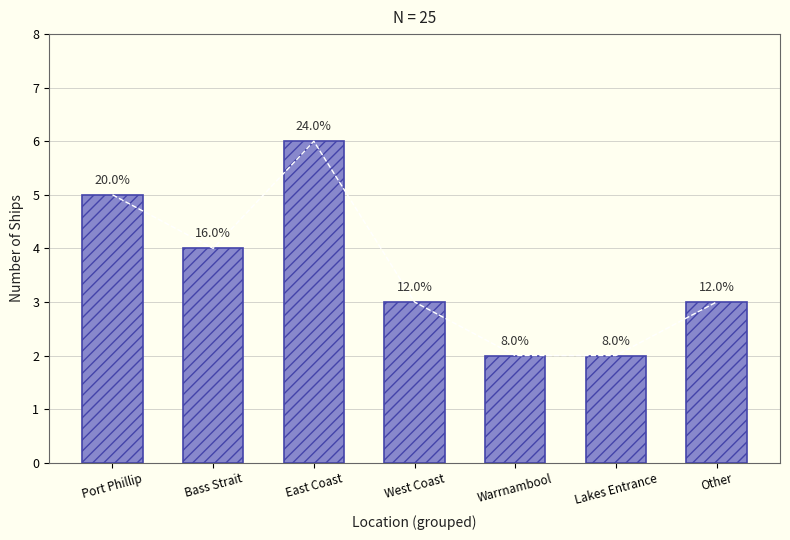

List the labels in order of value, smallest first.

Warrnambool, Lakes Entrance, West Coast, Other, Bass Strait, Port Phillip, East Coast